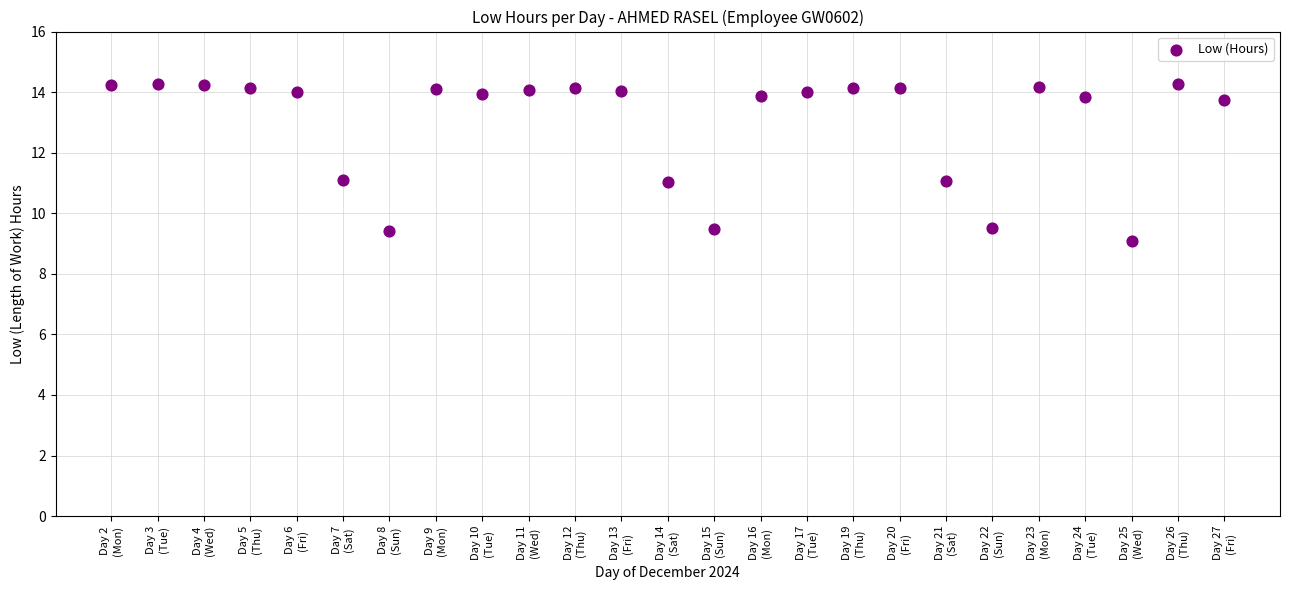

What is the range of Y values (max minus min)?

5.2